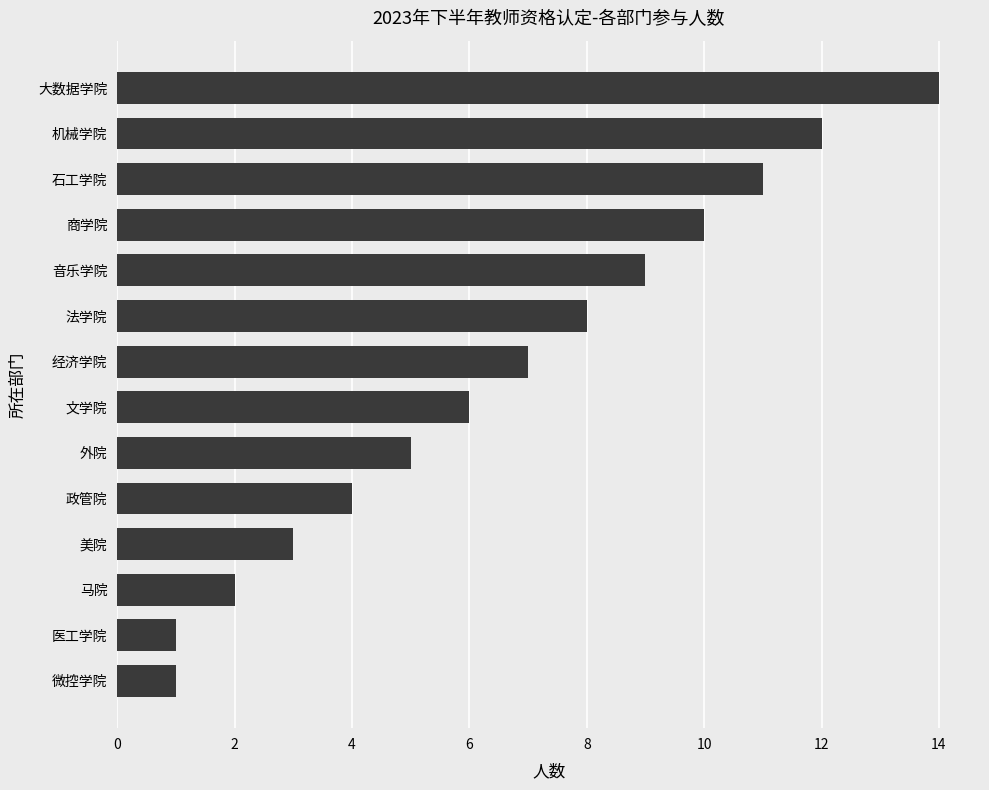

What is the change in value from 机械学院 to 大数据学院?

+2